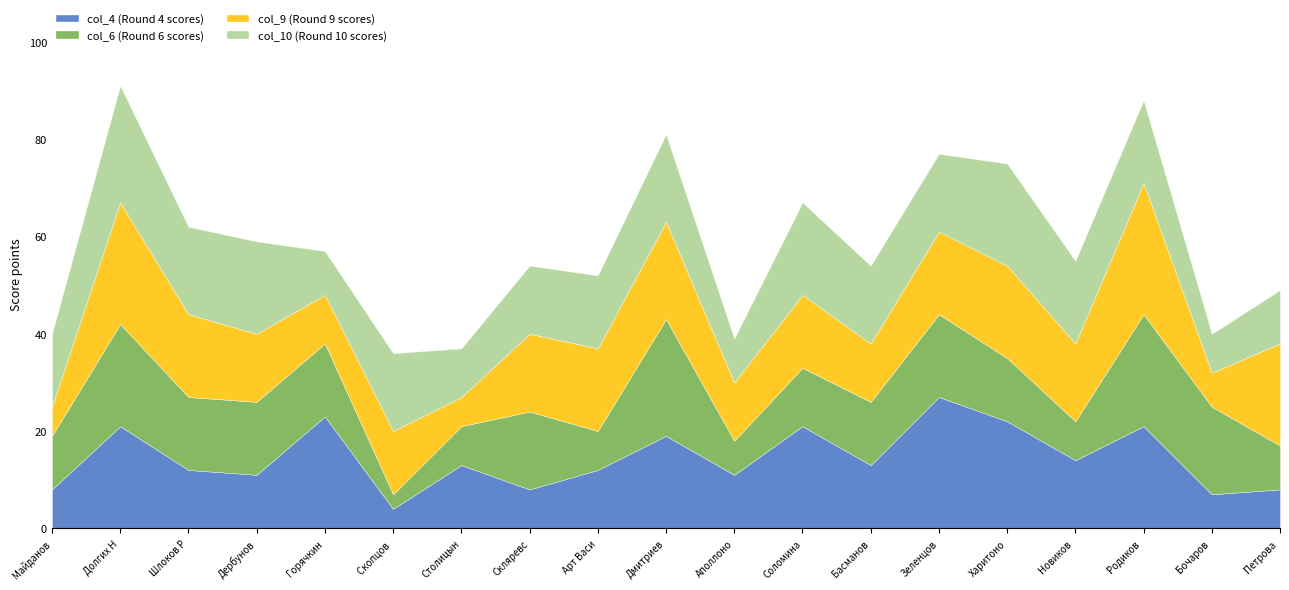

True or false: col_6 has more than 2 interior local peaks.

True